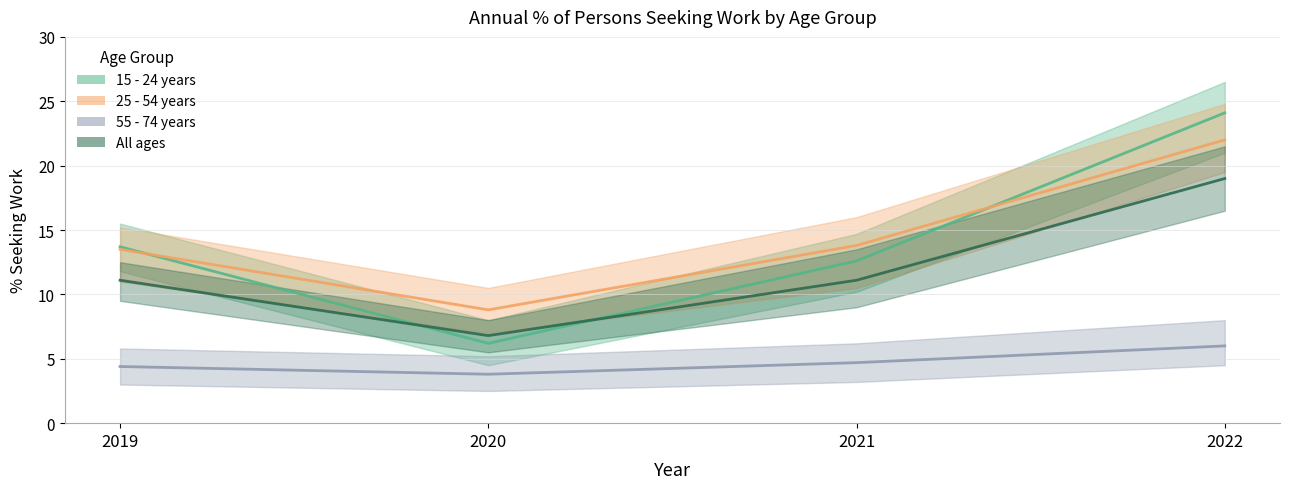

At 2021, list the series in order from smallest to largest.

55 - 74 years, All ages, 15 - 24 years, 25 - 54 years